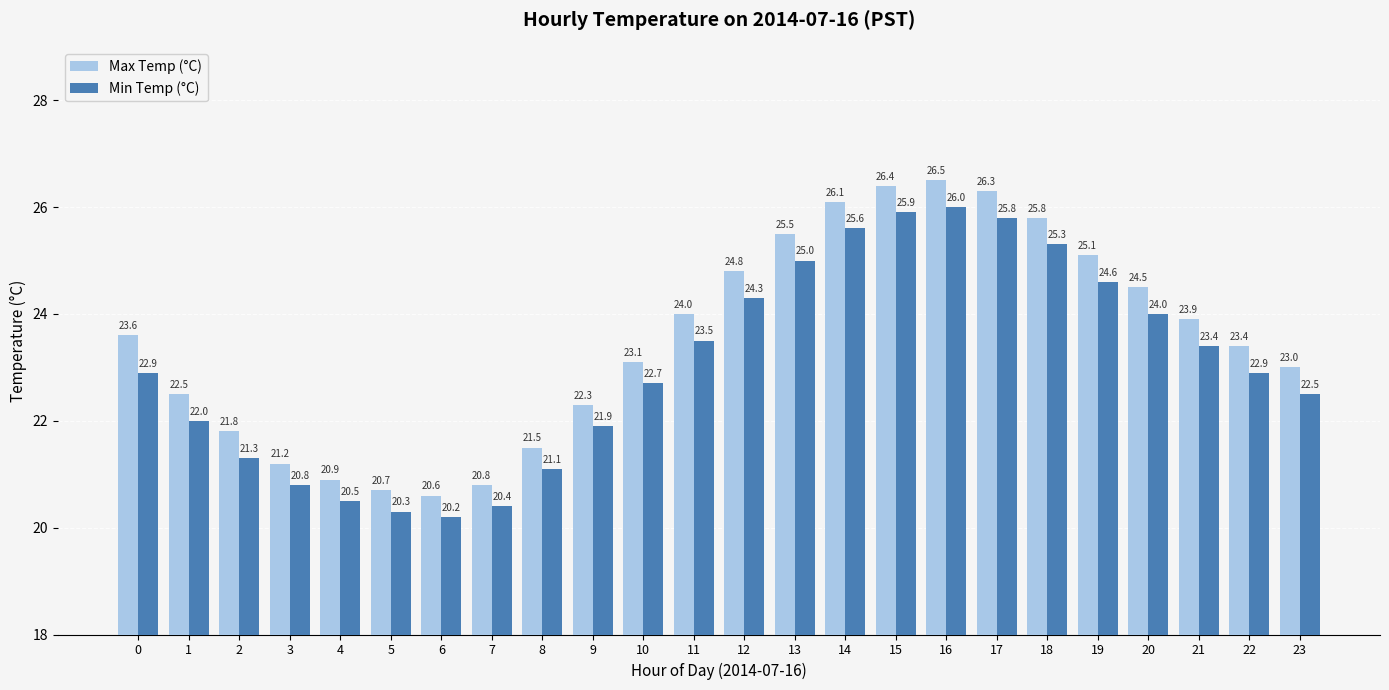

Reading right to left, what are all the values shown in this chart?

Max Temp (°C): 23.0	23.4	23.9	24.5	25.1	25.8	26.3	26.5	26.4	26.1	25.5	24.8	24.0	23.1	22.3	21.5	20.8	20.6	20.7	20.9	21.2	21.8	22.5	23.6
Min Temp (°C): 22.5	22.9	23.4	24.0	24.6	25.3	25.8	26.0	25.9	25.6	25.0	24.3	23.5	22.7	21.9	21.1	20.4	20.2	20.3	20.5	20.8	21.3	22.0	22.9